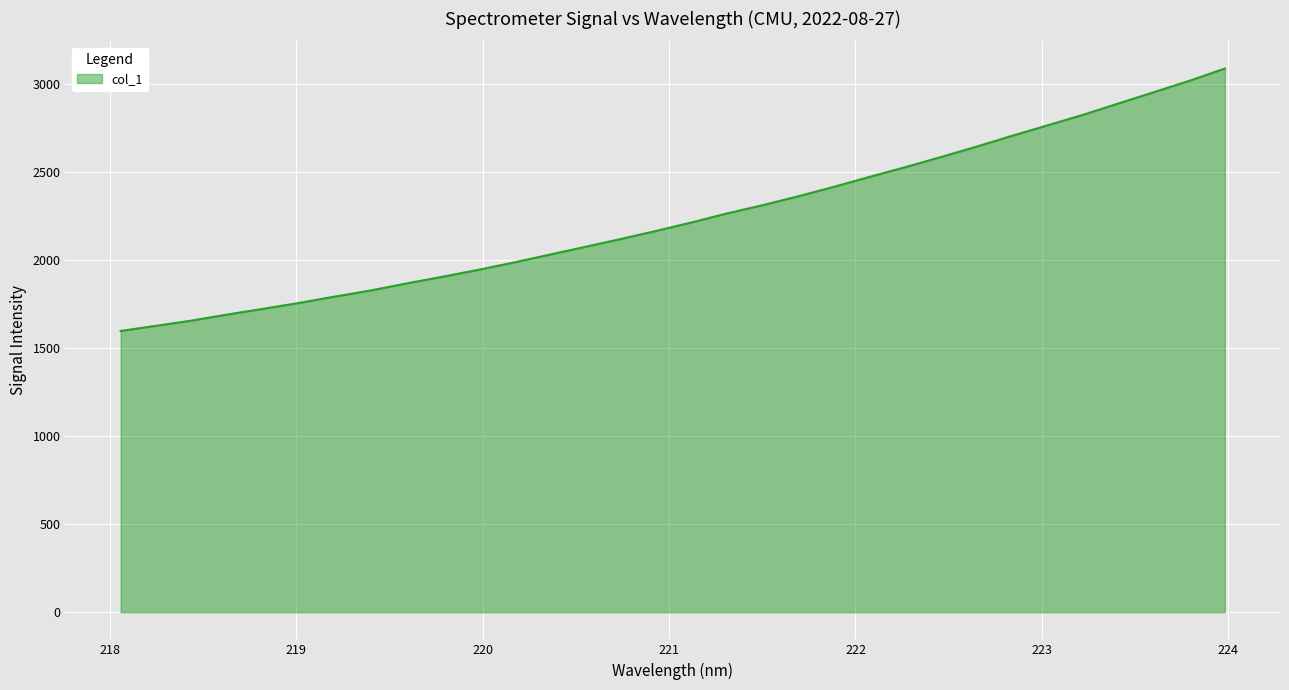

What is the difference between the maximum and minimum values?

1489.7